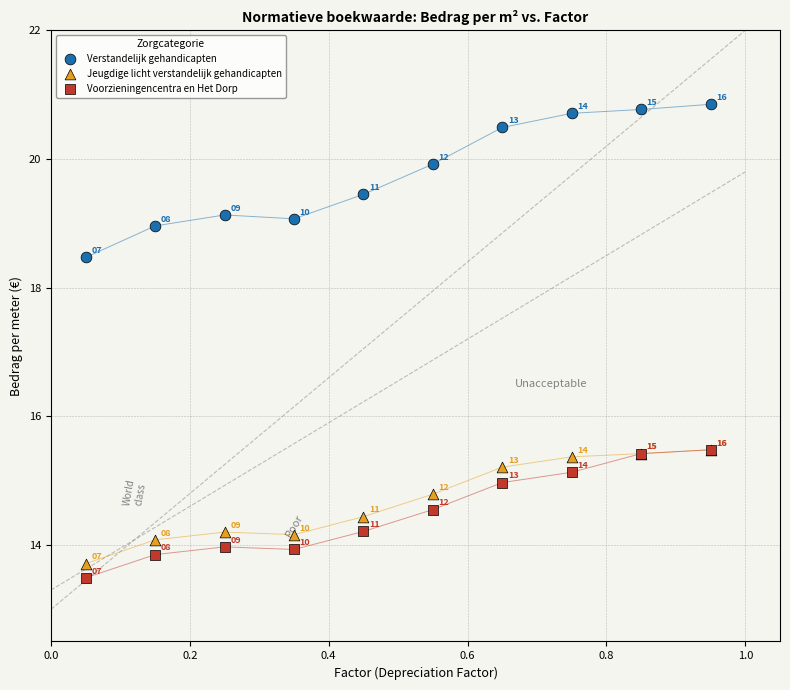

Which series has the widest spread of Y values?

Verstandelijk gehandicapten